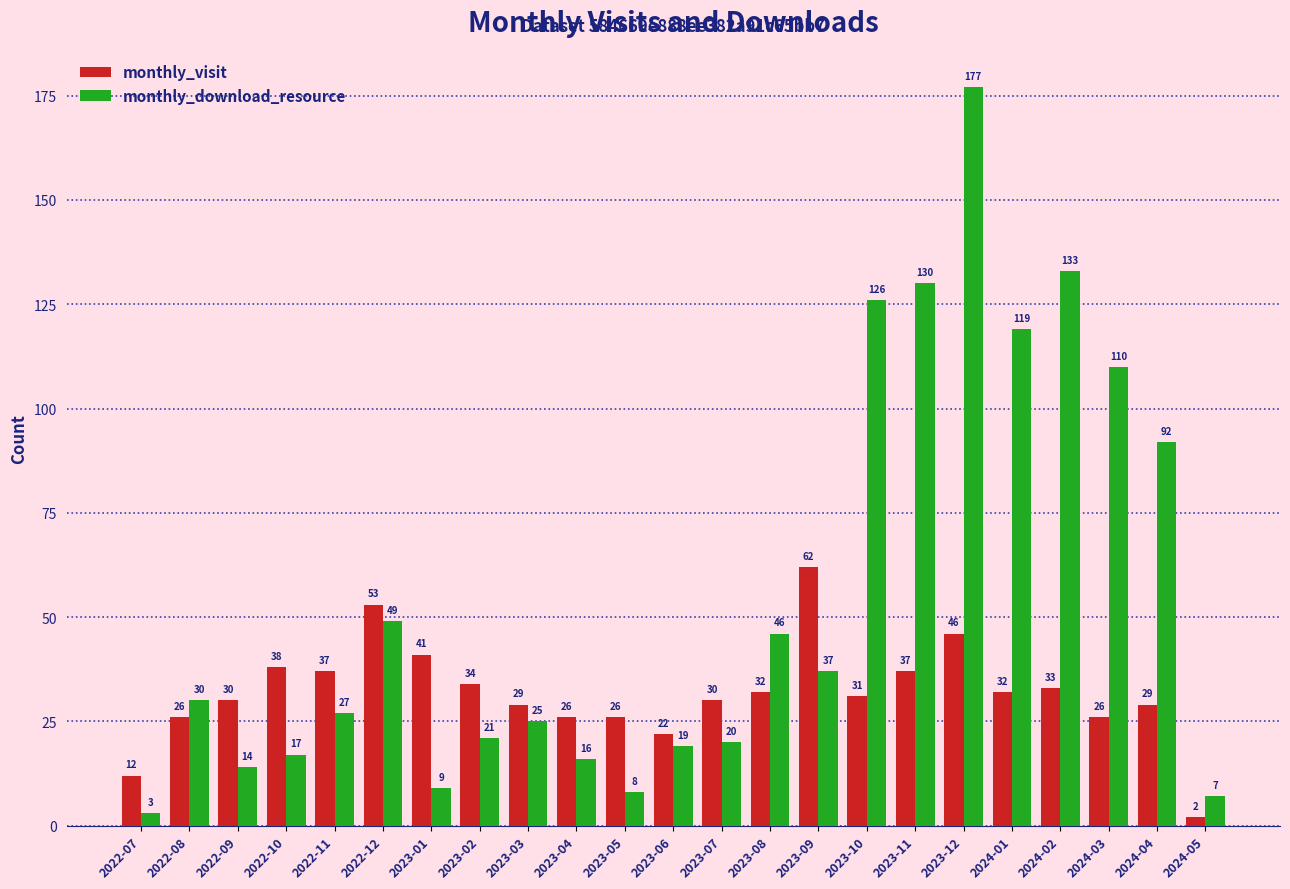

Is it true that monthly_visit equals 2 at 2024-05?

True